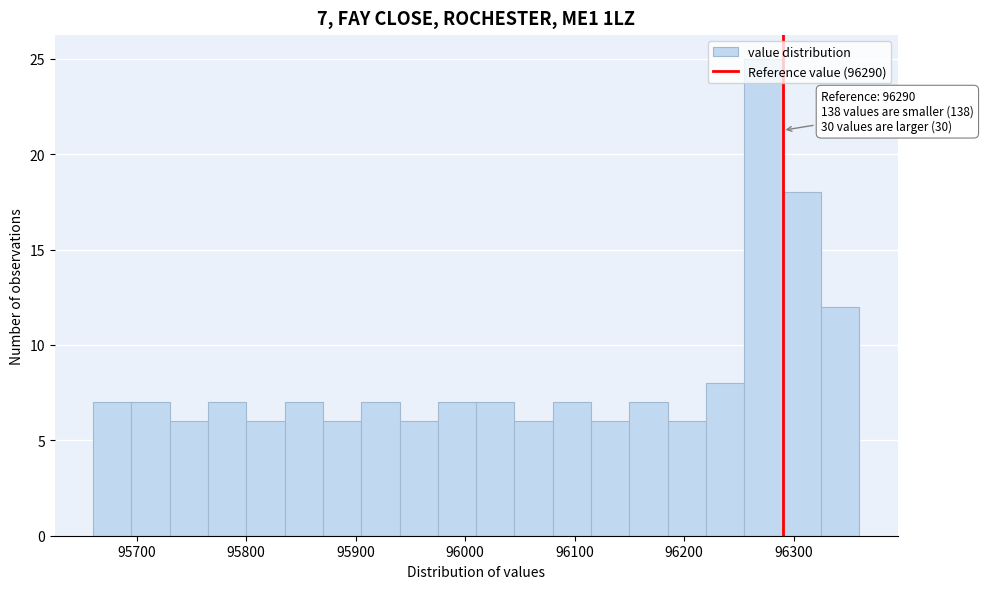

Read against the x-axis, roughly where is the centre of the tallest bar?

96270